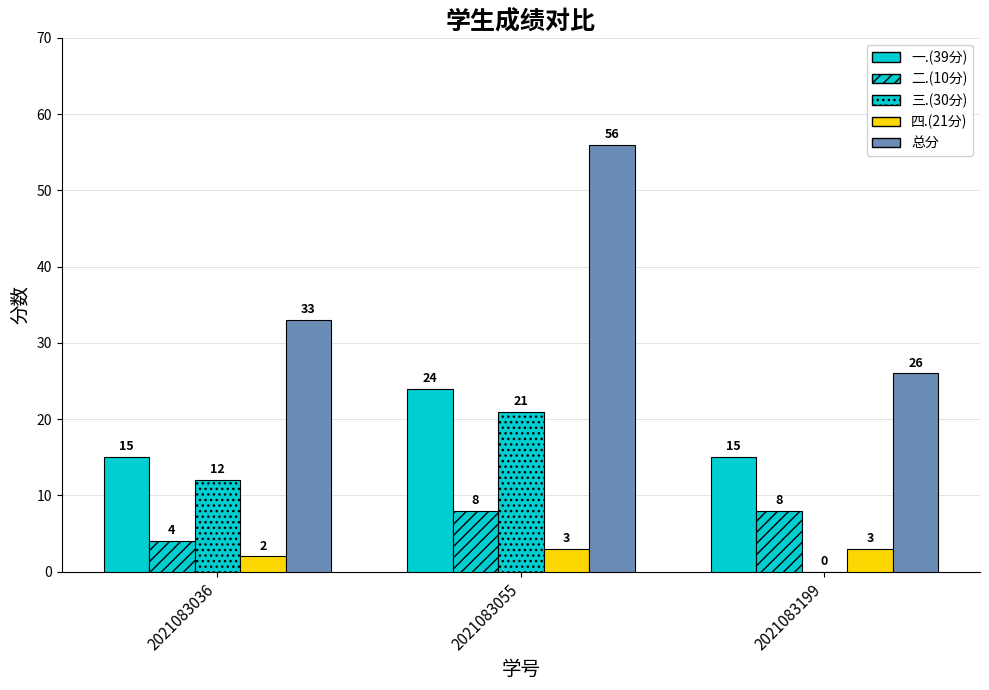

How many groups of bars are there?

3